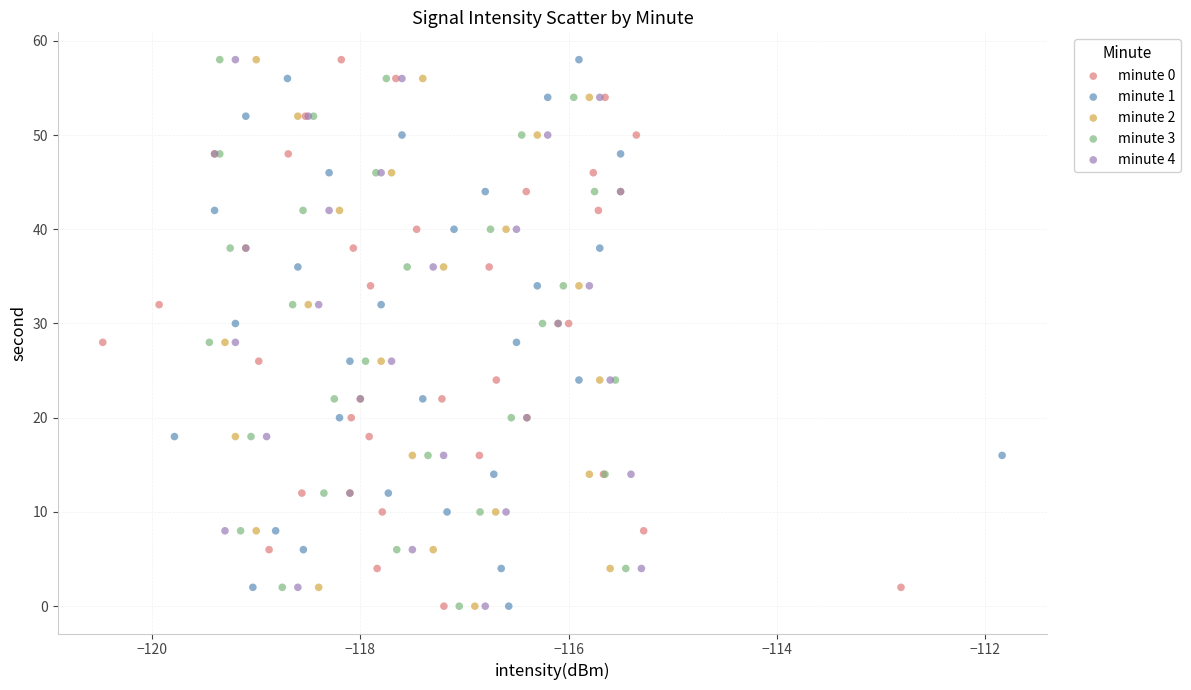

What are all the series names shown in the legend?

minute 0, minute 1, minute 2, minute 3, minute 4